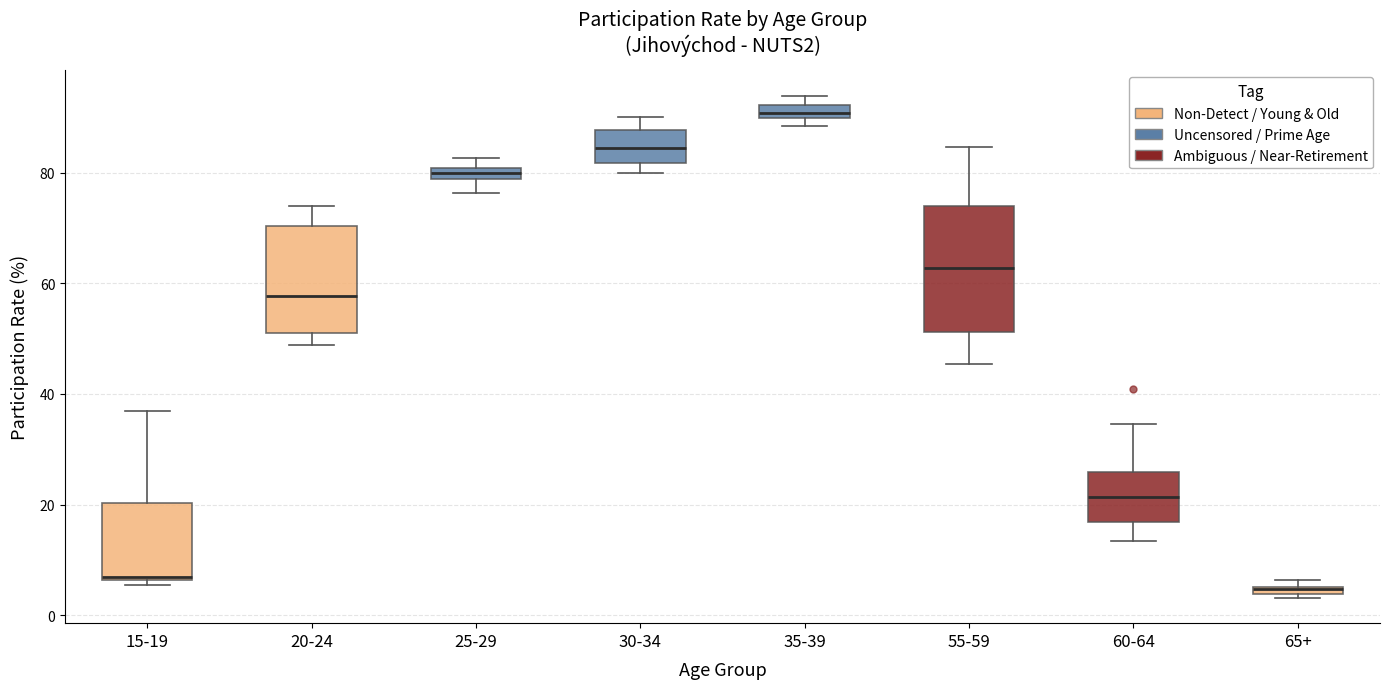

Where does the median line of the box for 30-34 sit on the y-axis? The values are not printed on the chart, so give them approximately, as read against the axis.

84